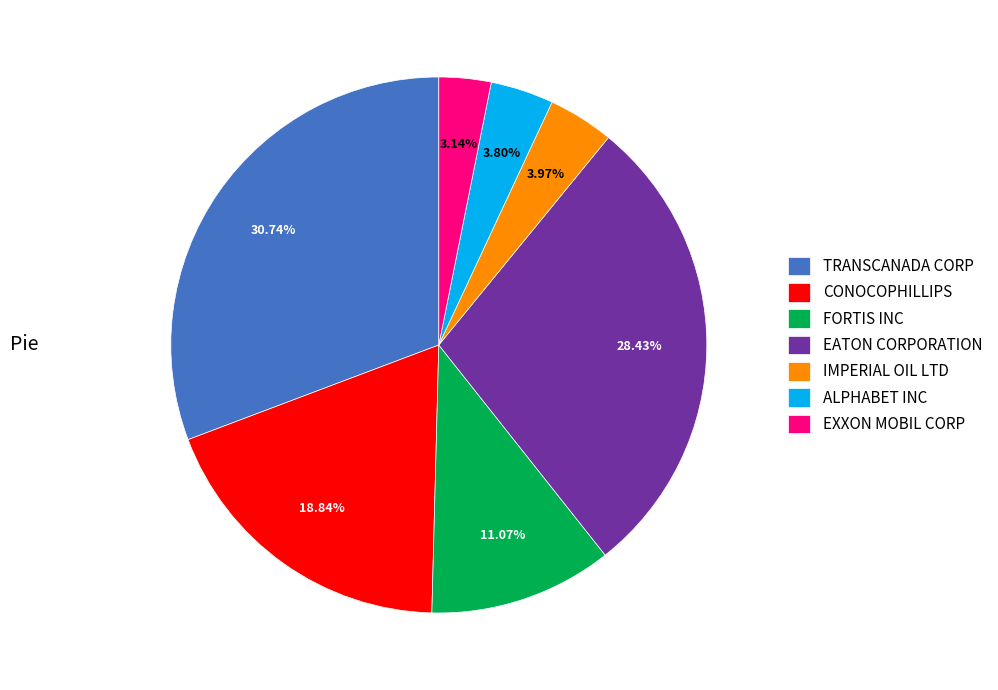

Is it true that EATON CORPORATION is 28% of the pie?

True